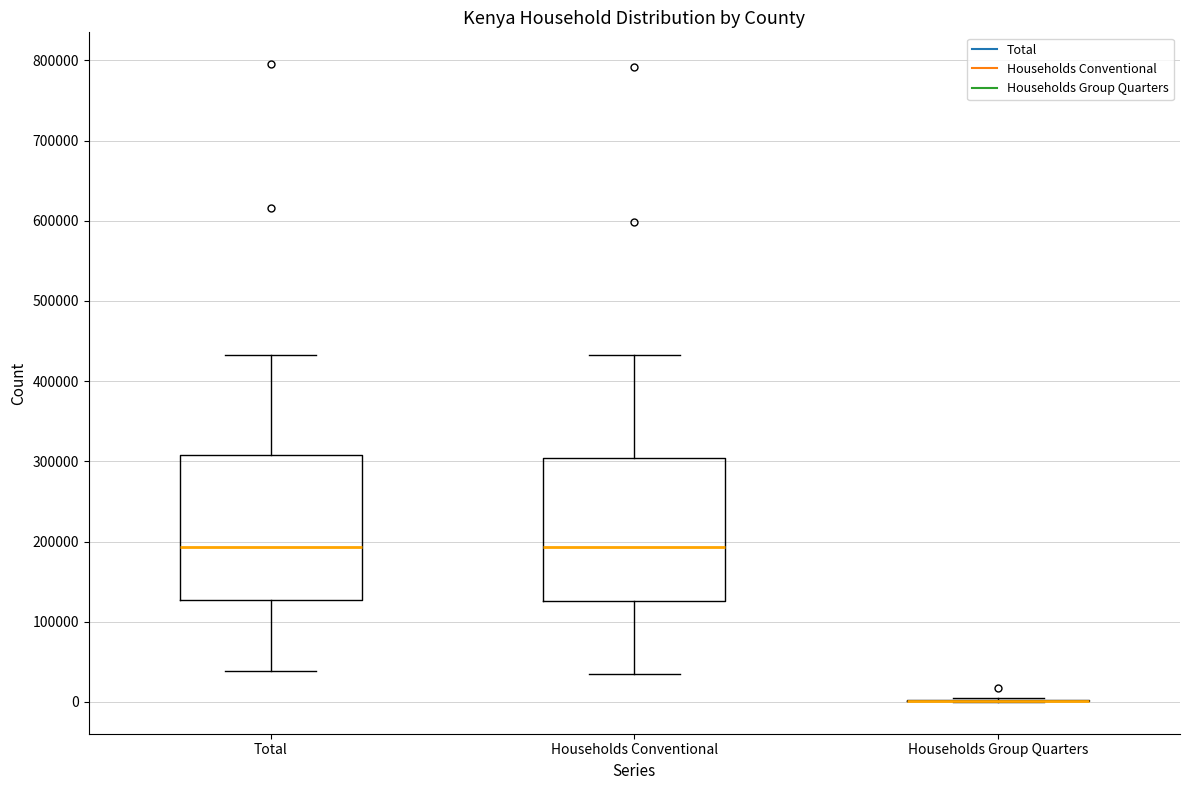

Reading left to right, read every box against the y-axis: the position of its median line, the range the box covers, and the ends of its whiskers. The values are not printed on the chart, so give them approximately, as read against the axis.

Total: median 190000, box 130000 to 310000, whiskers 40000 to 430000
Households Conventional: median 190000, box 130000 to 300000, whiskers 30000 to 430000
Households Group Quarters: box collapsed to a line at 0, whiskers 0 to 0